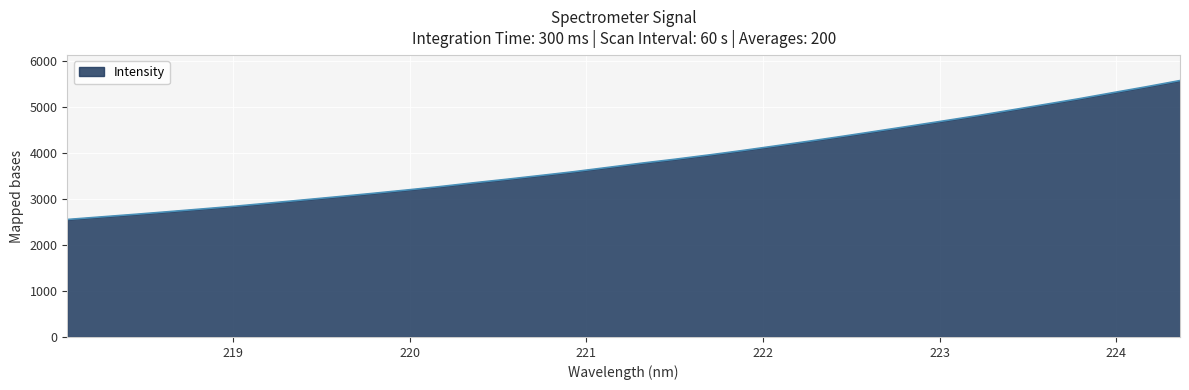

How many categories are shown in the chart?

34